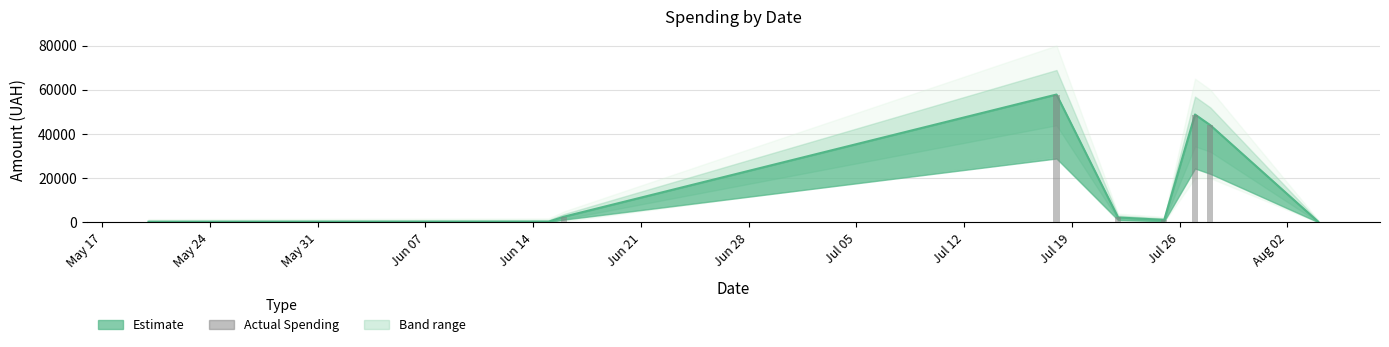

What is the maximum value shown in the chart?

57840.0